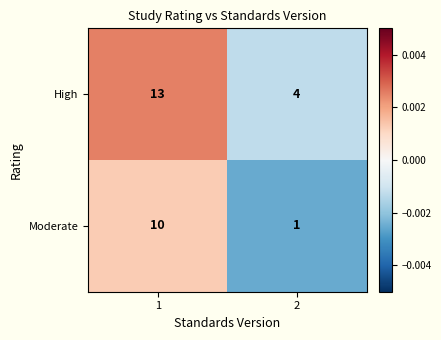

What is the total value across all series at 2?

5